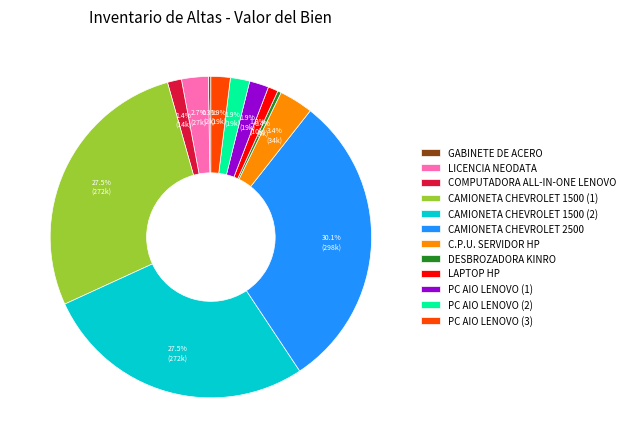

Does any single category account for the majority?

No